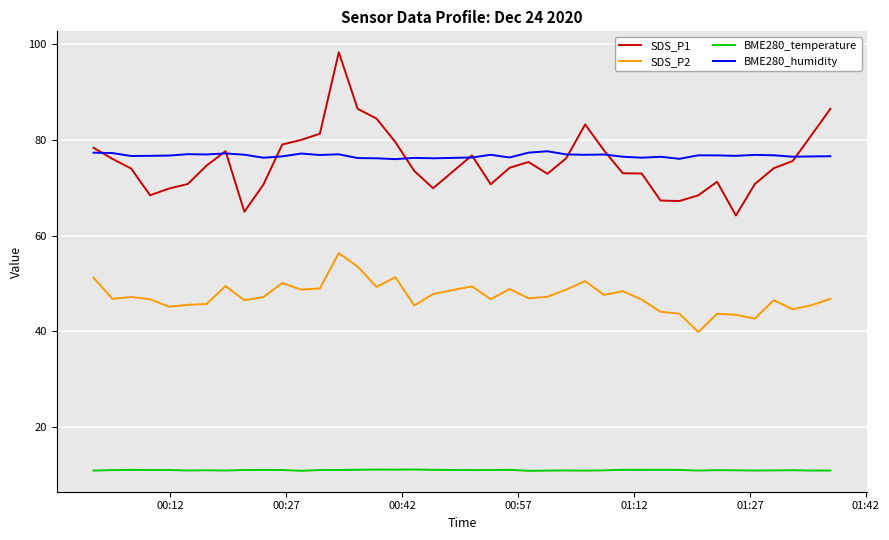

Which series has the widest spread of values?

SDS_P1